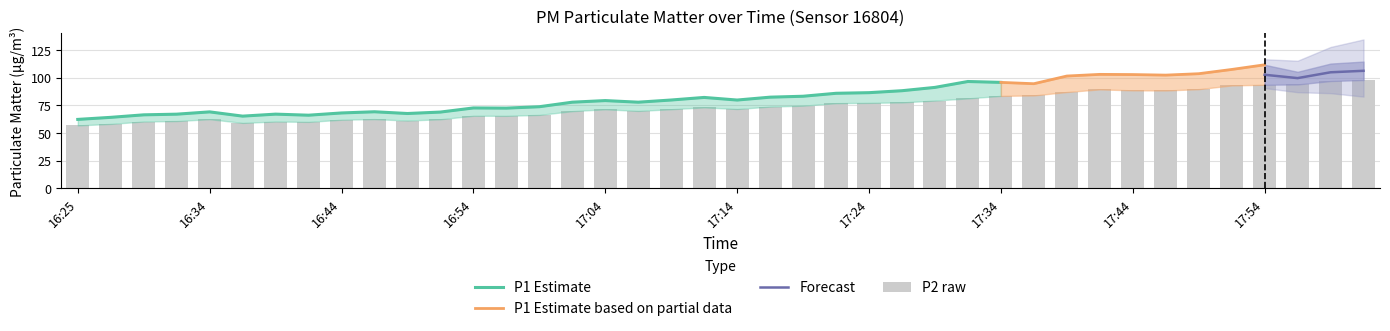

What is the ratio of the value at 16:44 to the value at 17:39?

0.7